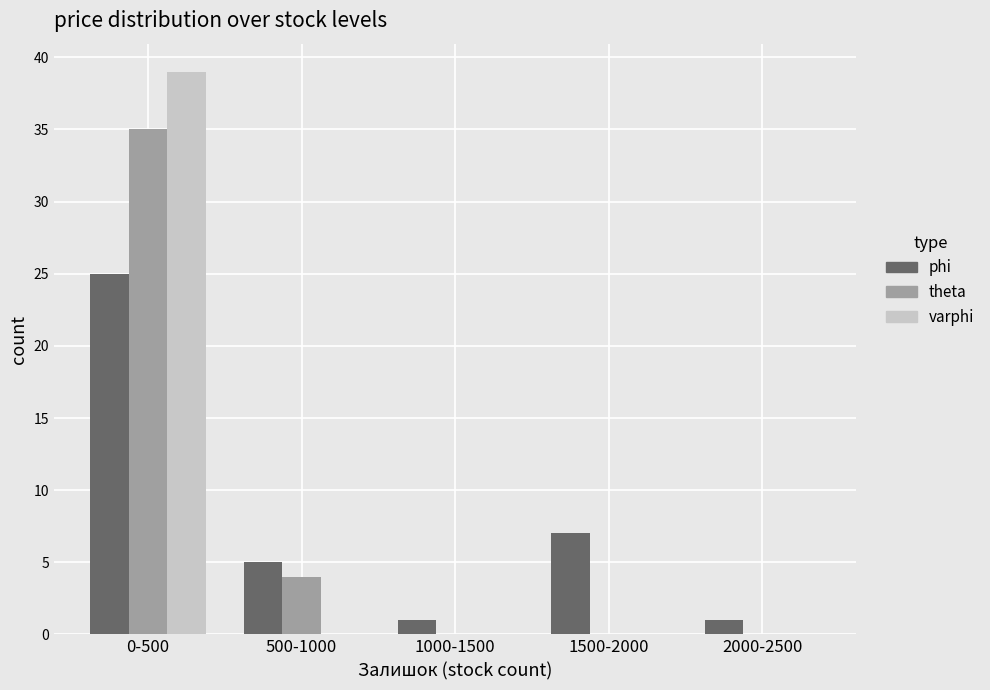

Reading left to right, transcribe all the data shown in this chart.

phi: 0-500=25	500-1000=5	1000-1500=1	1500-2000=7	2000-2500=1
theta: 0-500=35	500-1000=4	1000-1500=0	1500-2000=0	2000-2500=0
varphi: 0-500=39	500-1000=0	1000-1500=0	1500-2000=0	2000-2500=0